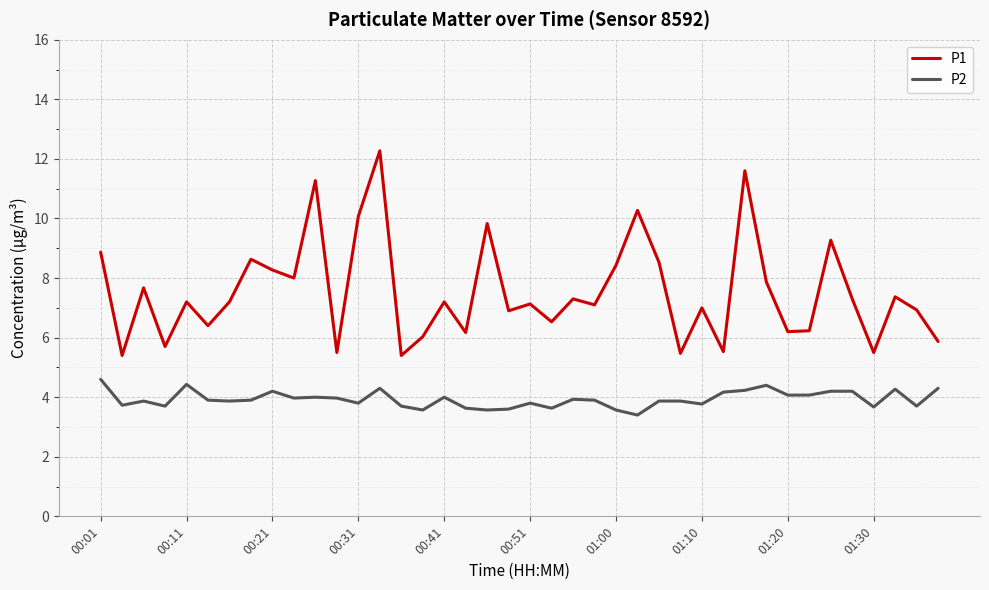

Rank the series by their maximum value, from lowest to highest.

P2, P1